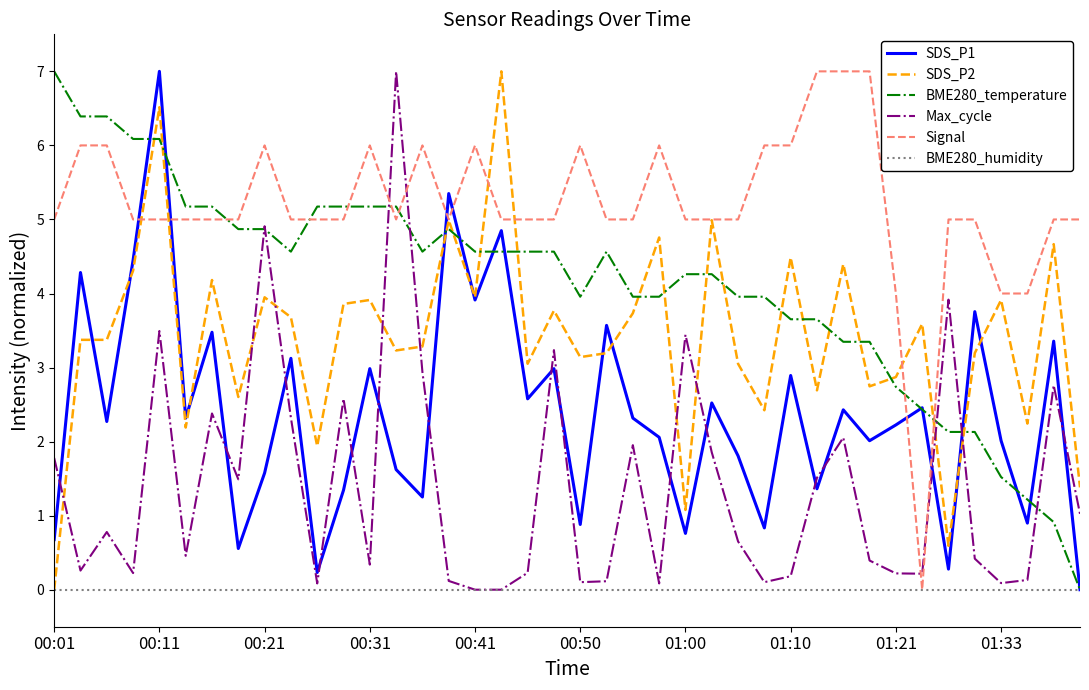

How many times do Signal and SDS_P1 cross each other?

6